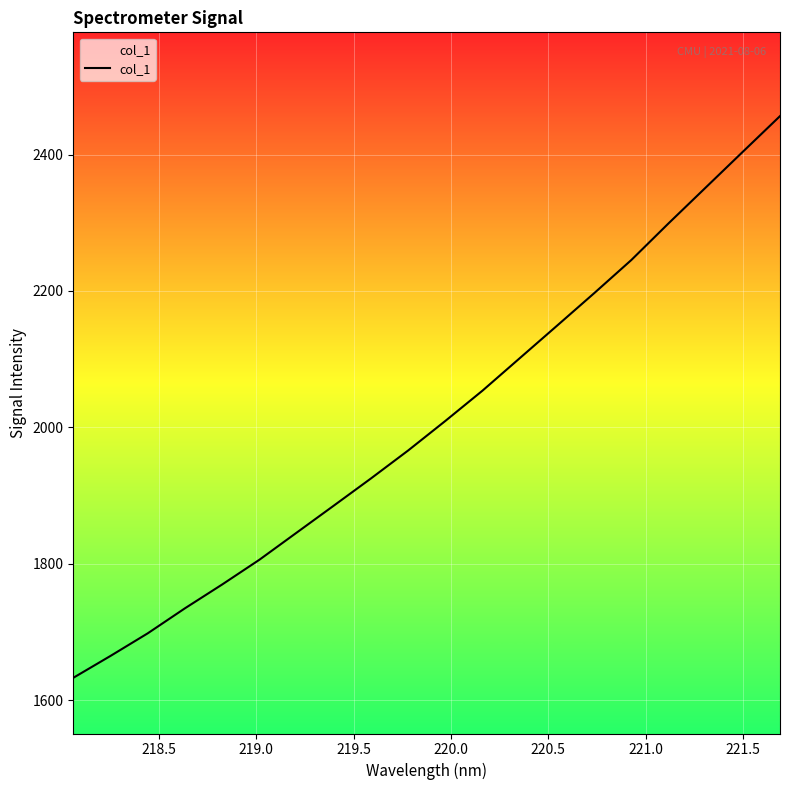

Count the number of values greater than 2009.

10